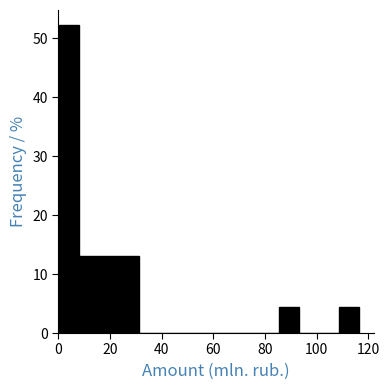

Read against the x-axis, roughly where is the centre of the tallest bar?

4